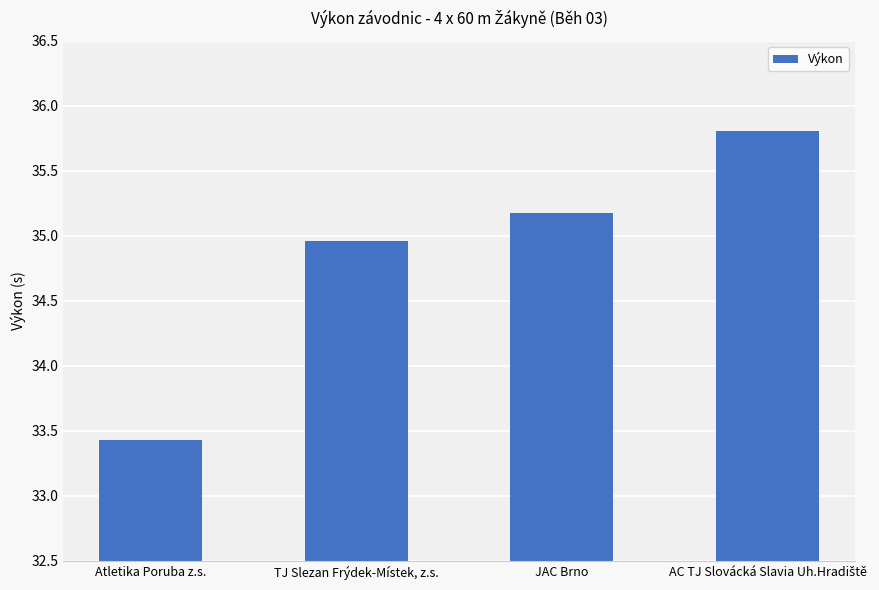

What is the greatest value displayed?

35.8